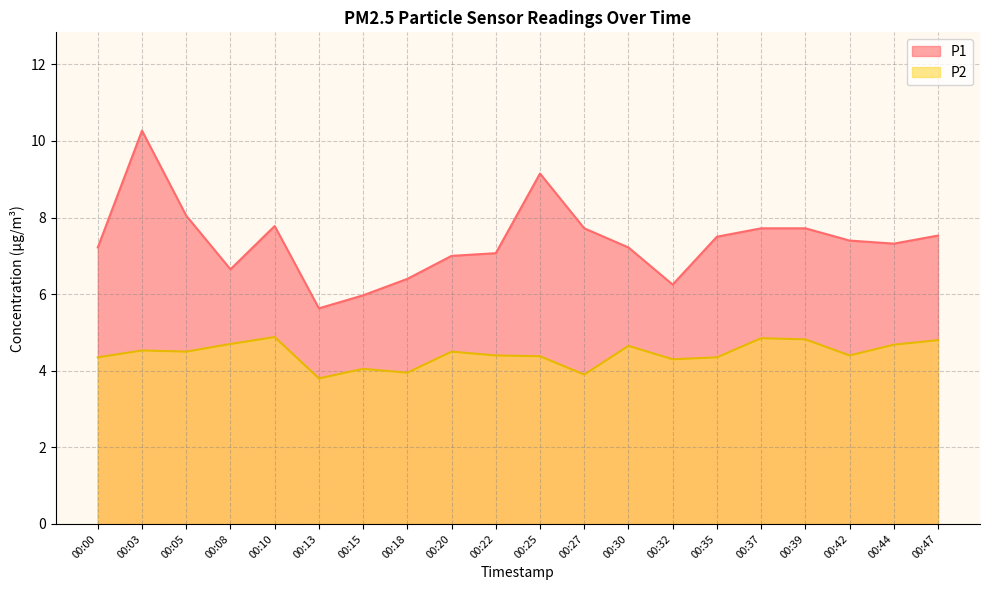

True or false: P1 and P2 intersect in this chart.

False